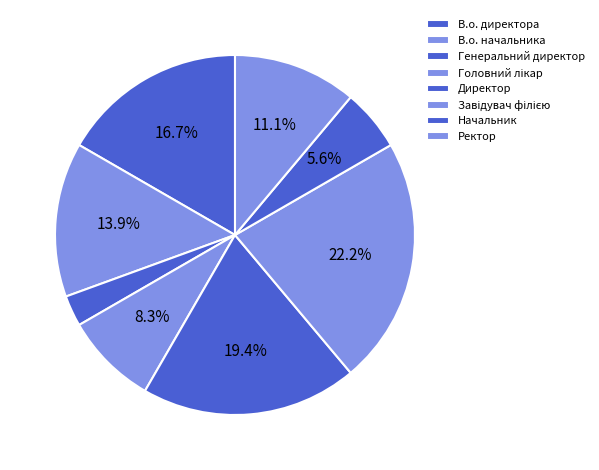

Does Генеральний директор account for over 50% of the chart?

No